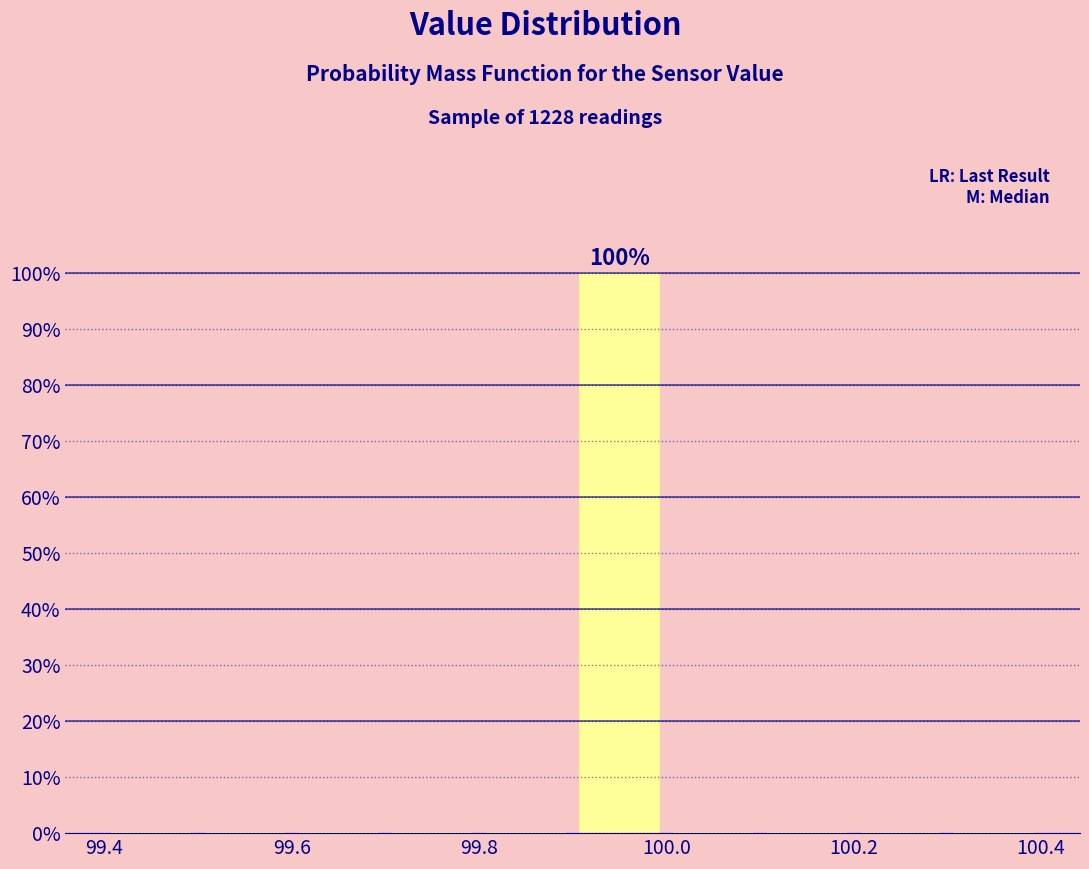

Over which range of the x-axis is the bar tallest?

99.9 to 100.0